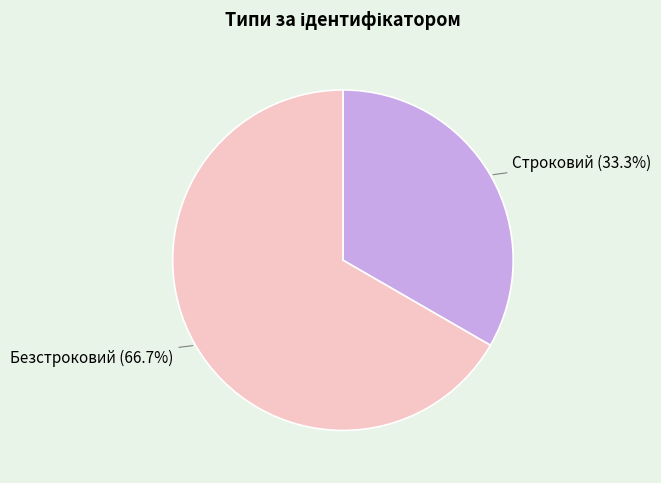

Count the number of slices in the pie.

2